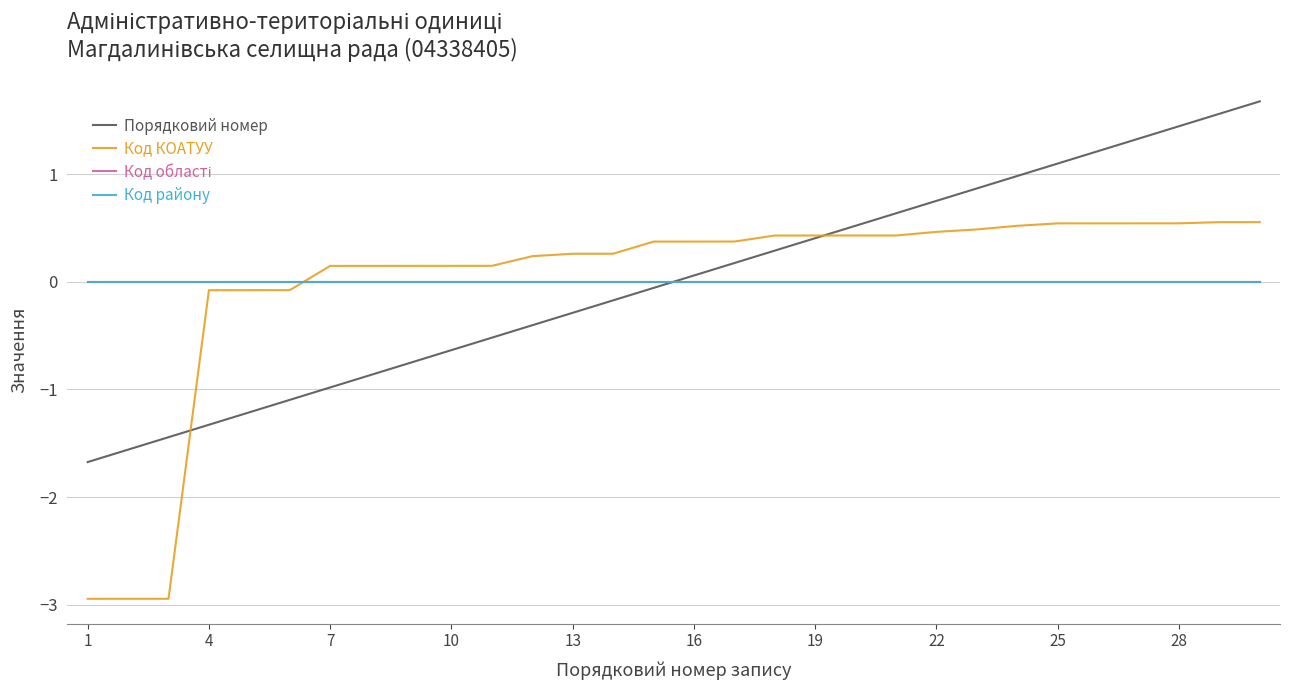

Does the chart have visible grid lines?

Yes